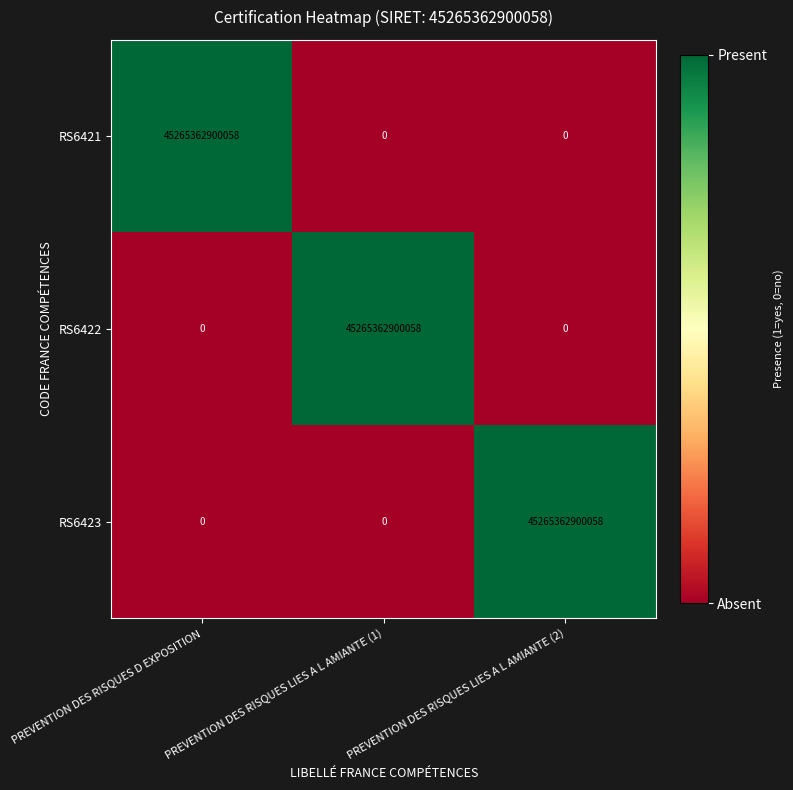

How many RS6421 values are between 0 and 45265362900058?

3